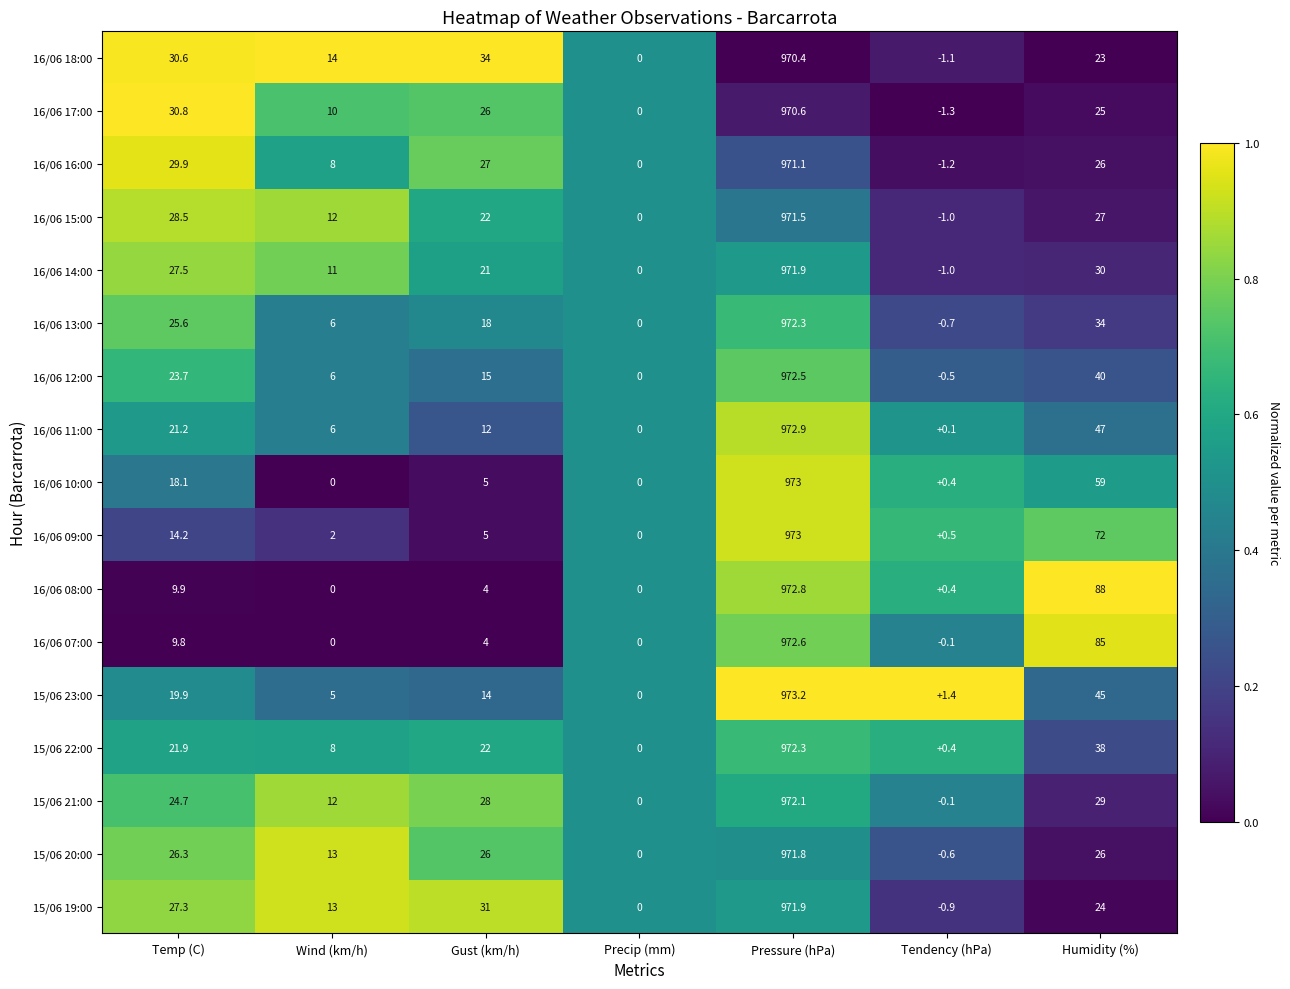

True or false: 15/06 23:00 has a value of 73.4 at Humidity (%).

False